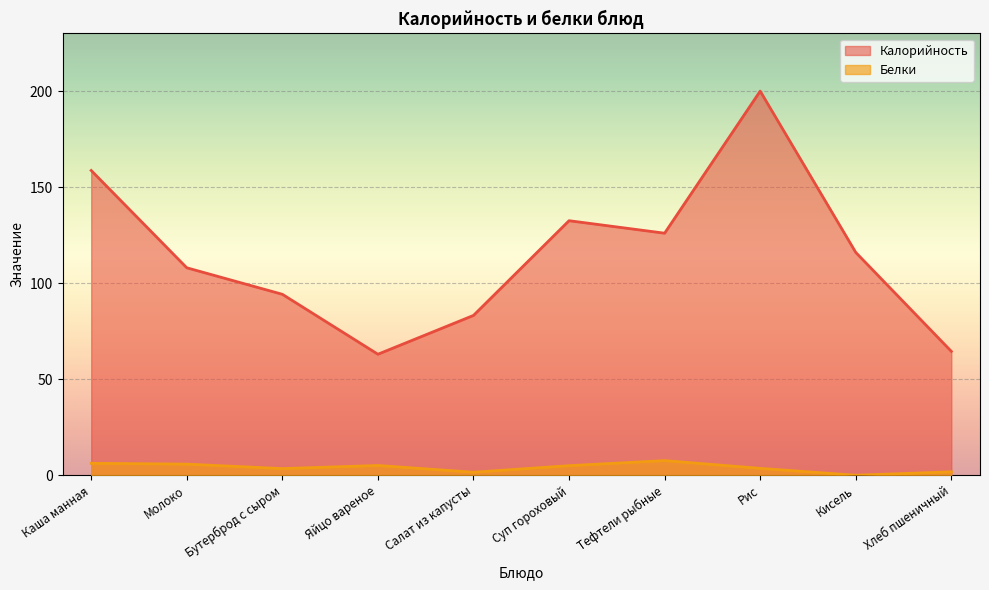

Rank the series by their maximum value, from lowest to highest.

Белки, Калорийность